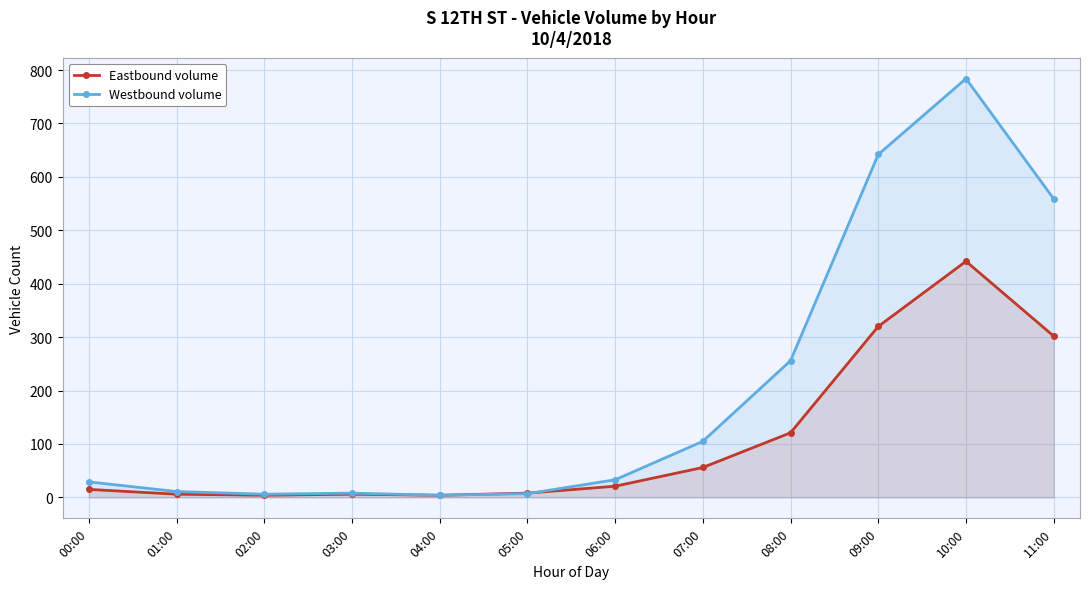

Which series has the largest range (max minus min)?

Westbound volume